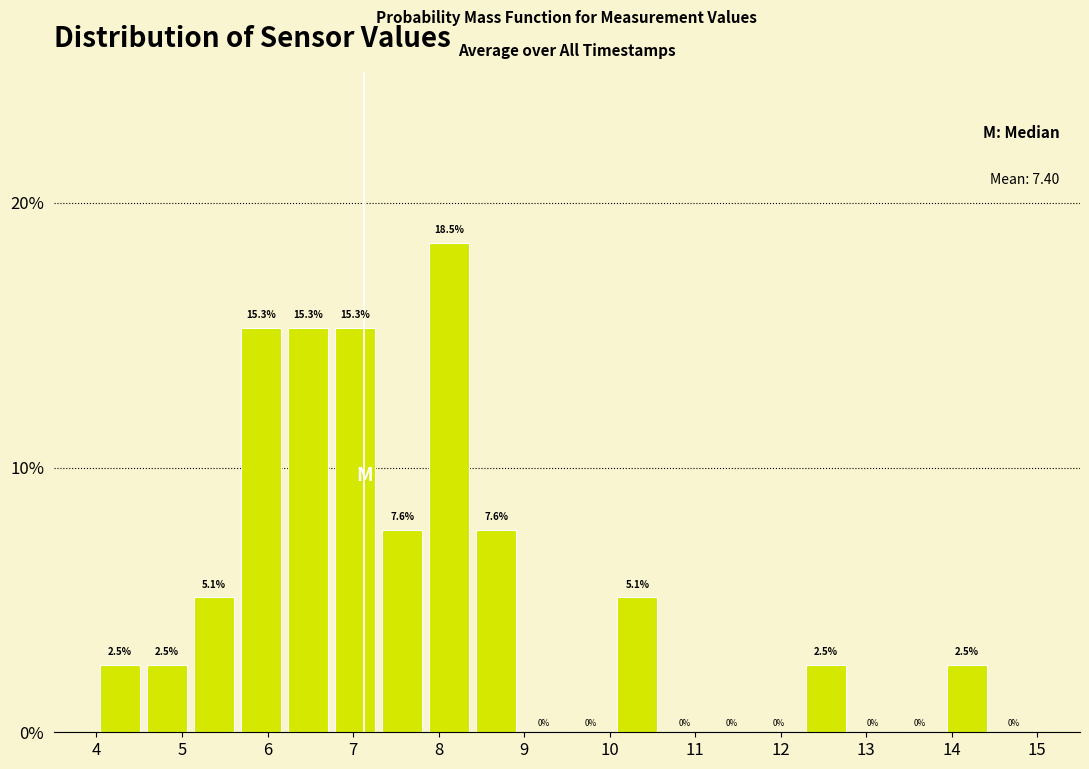

Reading left to right, list every bar in this chart as the range it spans on the x-axis followed by its height. The bar edges are not printed on the chart, so give them approximately, as read against the axis.

4.00 to 4.55: 2.5
4.55 to 5.10: 2.5
5.10 to 5.65: 5.1
5.65 to 6.20: 15.3
6.20 to 6.75: 15.3
6.75 to 7.30: 15.3
7.30 to 7.85: 7.6
7.85 to 8.40: 18.5
8.40 to 8.95: 7.6
8.95 to 9.50: 0.0
9.50 to 10.05: 0.0
10.05 to 10.60: 5.1
10.60 to 11.15: 0.0
11.15 to 11.70: 0.0
11.70 to 12.25: 0.0
12.25 to 12.80: 2.5
12.80 to 13.35: 0.0
13.35 to 13.90: 0.0
13.90 to 14.45: 2.5
14.45 to 15.00: 0.0